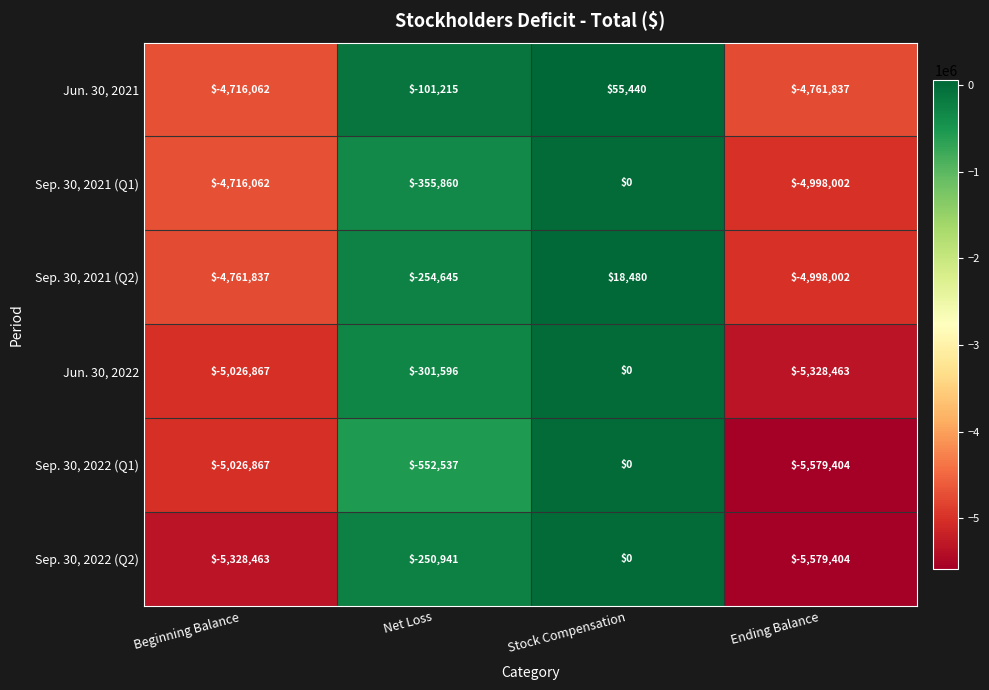

At which category does the chart reach its peak across all series?

Stock Compensation